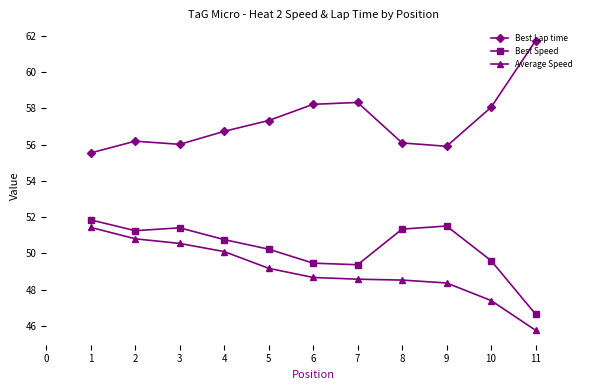

At 4, list the series in order from largest to smallest.

Best Lap time, Best Speed, Average Speed